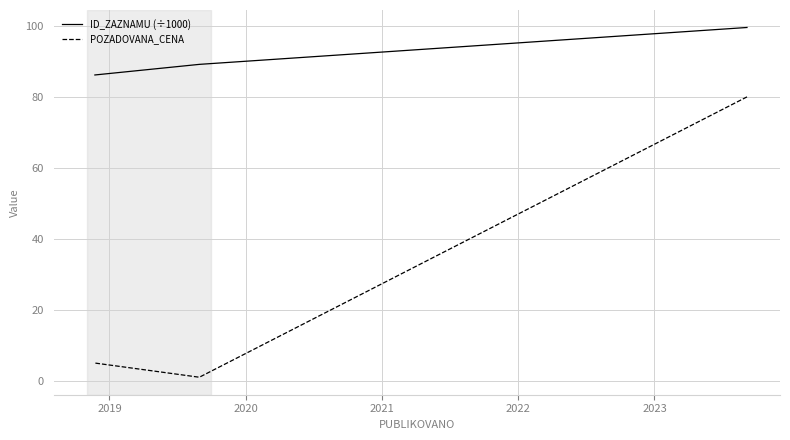

At 2019, list the series in order from smallest to largest.

POZADOVANA_CENA, ID_ZAZNAMU (÷1000)